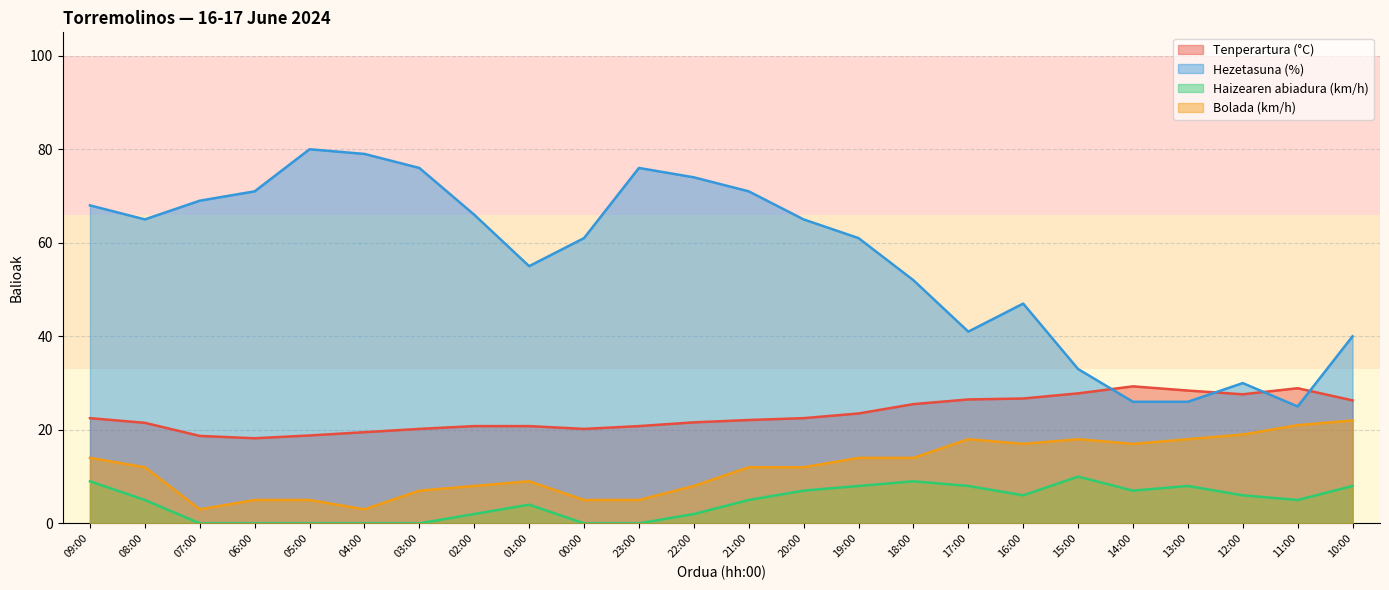

Reading right to left, what are all the values shown in this chart?

Tenperartura (°C): 10:00=26.3	11:00=28.9	12:00=27.6	13:00=28.4	14:00=29.3	15:00=27.8	16:00=26.7	17:00=26.5	18:00=25.5	19:00=23.5	20:00=22.5	21:00=22.1	22:00=21.6	23:00=20.8	00:00=20.2	01:00=20.8	02:00=20.8	03:00=20.2	04:00=19.5	05:00=18.8	06:00=18.2	07:00=18.7	08:00=21.5	09:00=22.5
Hezetasuna (%): 10:00=40.0	11:00=25.0	12:00=30.0	13:00=26.0	14:00=26.0	15:00=33.0	16:00=47.0	17:00=41.0	18:00=52.0	19:00=61.0	20:00=65.0	21:00=71.0	22:00=74.0	23:00=76.0	00:00=61.0	01:00=55.0	02:00=66.0	03:00=76.0	04:00=79.0	05:00=80.0	06:00=71.0	07:00=69.0	08:00=65.0	09:00=68.0
Haizearen abiadura (km/h): 10:00=8.0	11:00=5.0	12:00=6.0	13:00=8.0	14:00=7.0	15:00=10.0	16:00=6.0	17:00=8.0	18:00=9.0	19:00=8.0	20:00=7.0	21:00=5.0	22:00=2.0	23:00=0.0	00:00=0.0	01:00=4.0	02:00=2.0	03:00=0.0	04:00=0.0	05:00=0.0	06:00=0.0	07:00=0.0	08:00=5.0	09:00=9.0
Bolada (km/h): 10:00=22.0	11:00=21.0	12:00=19.0	13:00=18.0	14:00=17.0	15:00=18.0	16:00=17.0	17:00=18.0	18:00=14.0	19:00=14.0	20:00=12.0	21:00=12.0	22:00=8.0	23:00=5.0	00:00=5.0	01:00=9.0	02:00=8.0	03:00=7.0	04:00=3.0	05:00=5.0	06:00=5.0	07:00=3.0	08:00=12.0	09:00=14.0